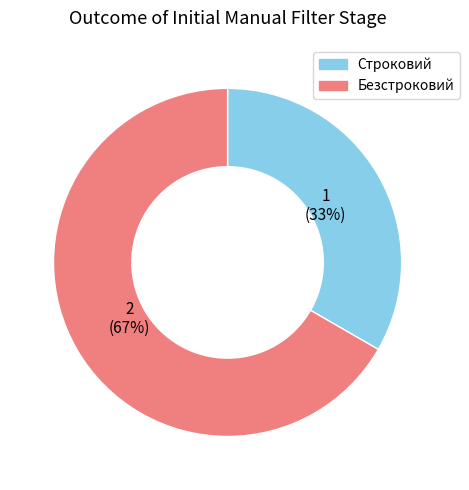

Approximately how many times larger is the value at Безстроковий compared to Строковий?

2.0